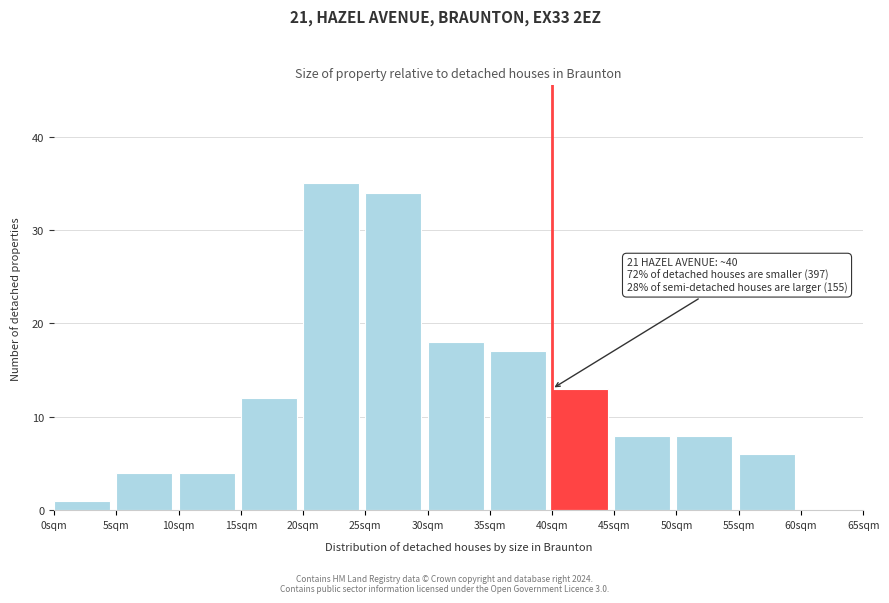

Over which range of the x-axis is the bar tallest?

20 to 25